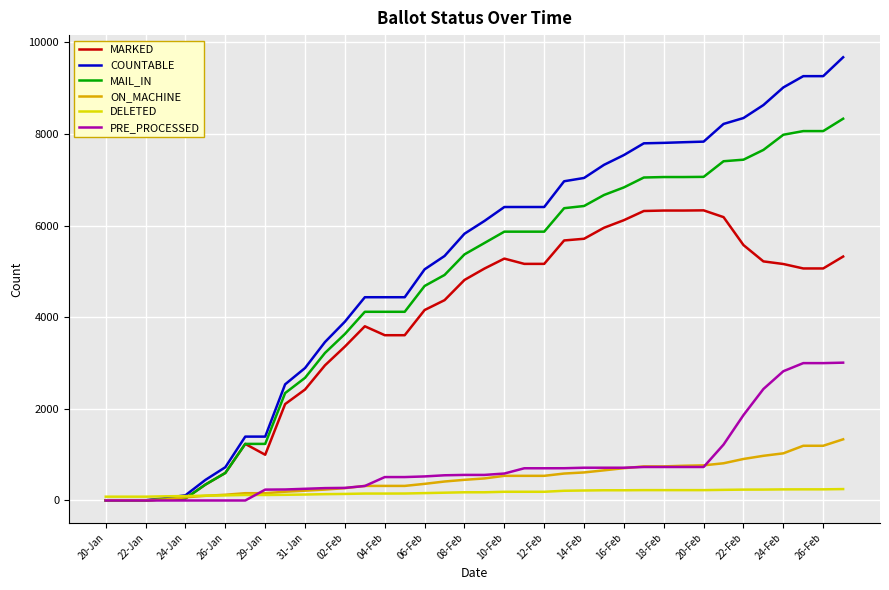

Which series has the widest spread of values?

COUNTABLE